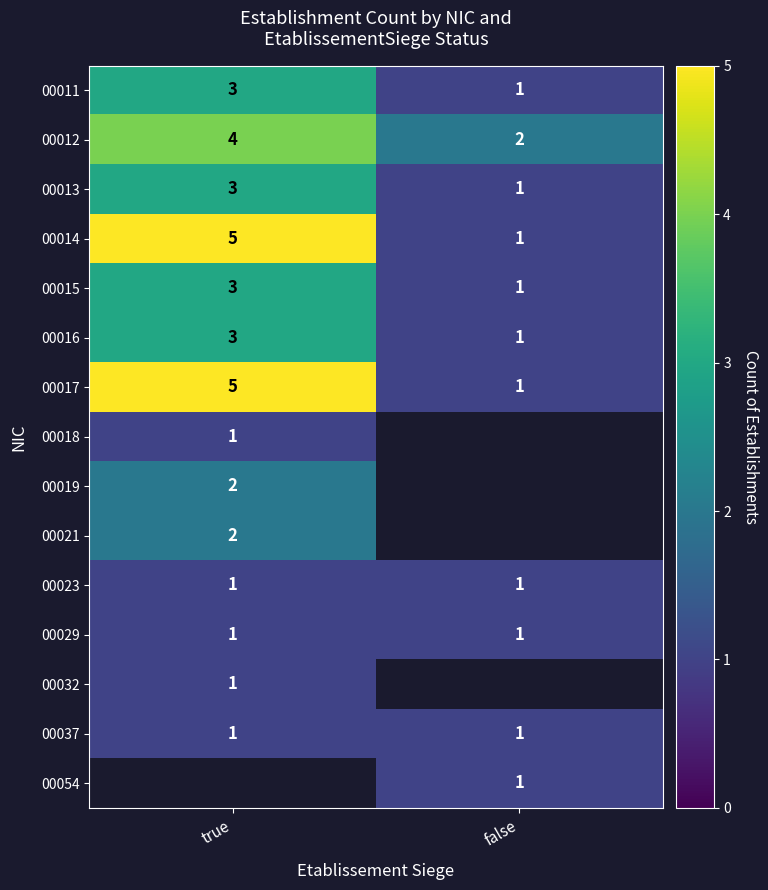

The value of 00015 at true is 3. True or false?

True